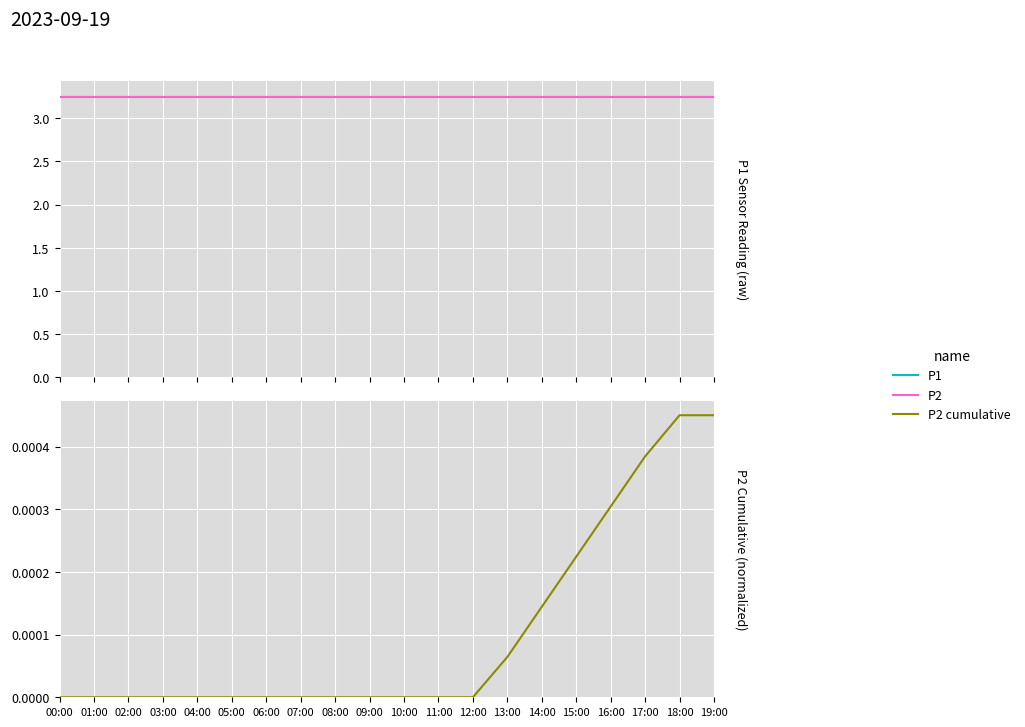

Is it true that P1 equals 3.2 at 16:00?

True